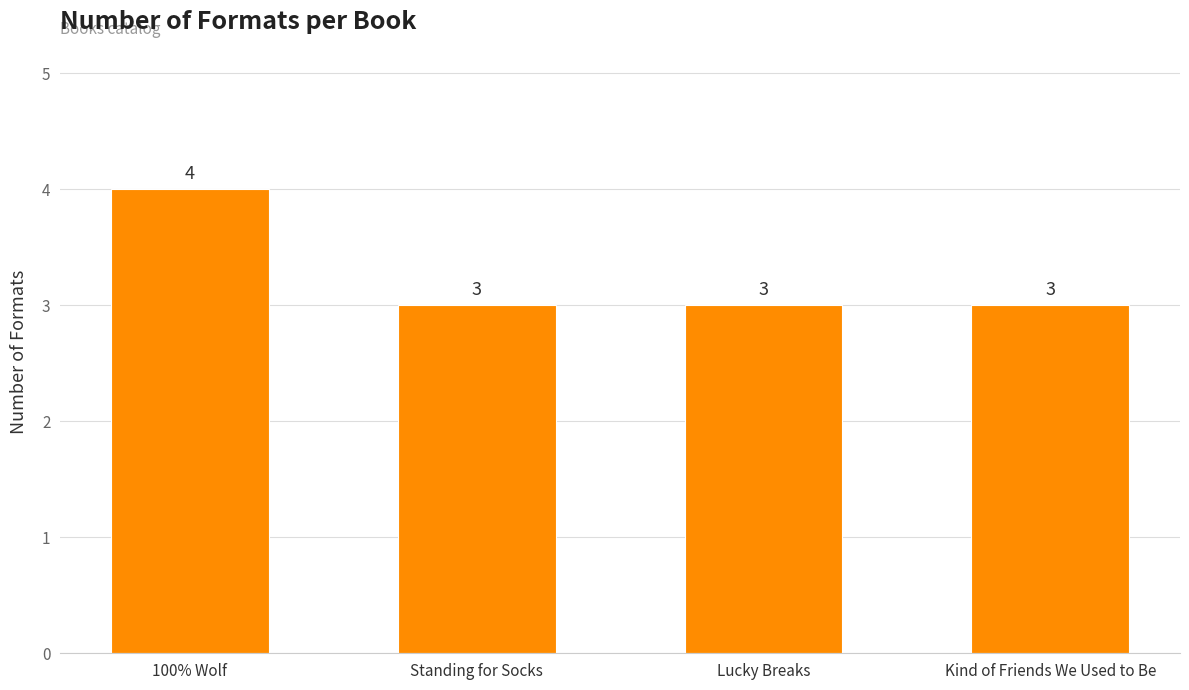

Between Standing for Socks and 100% Wolf, which is larger?

100% Wolf